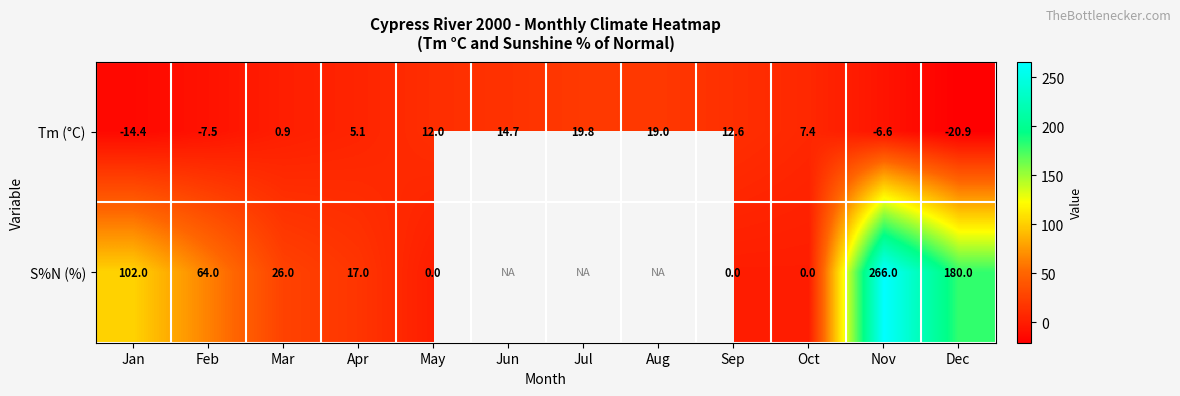

Which series changed the most between Feb and May?

S%N (%)